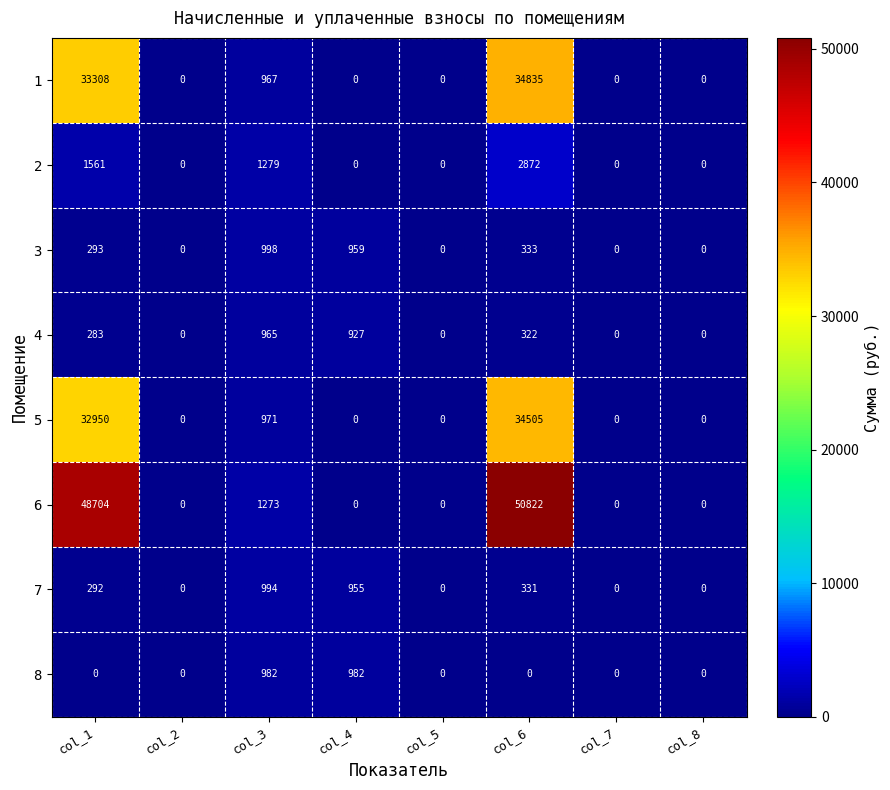

What is the difference between the second highest and second lowest values in the 8 series?

982